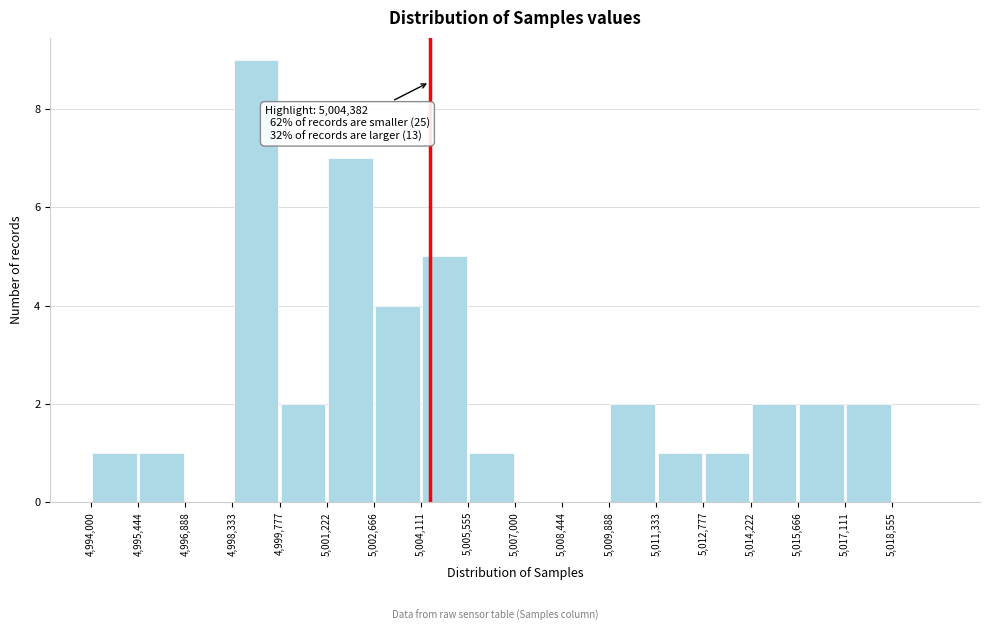

Over which range of the x-axis is the bar tallest?

4998400 to 4999800